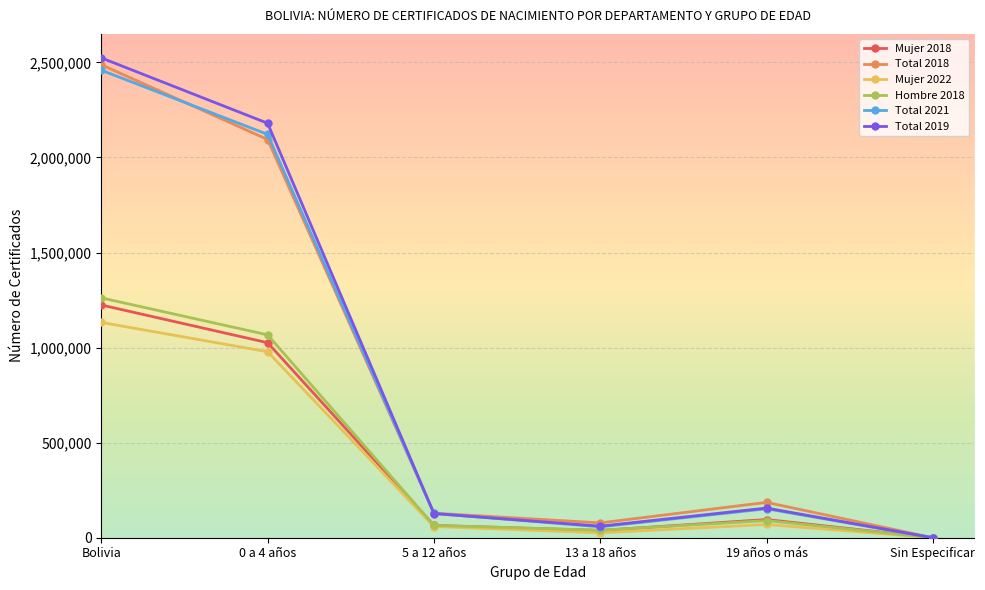

Rank the series at Bolivia from lowest to highest value.

Mujer 2022, Mujer 2018, Hombre 2018, Total 2021, Total 2018, Total 2019